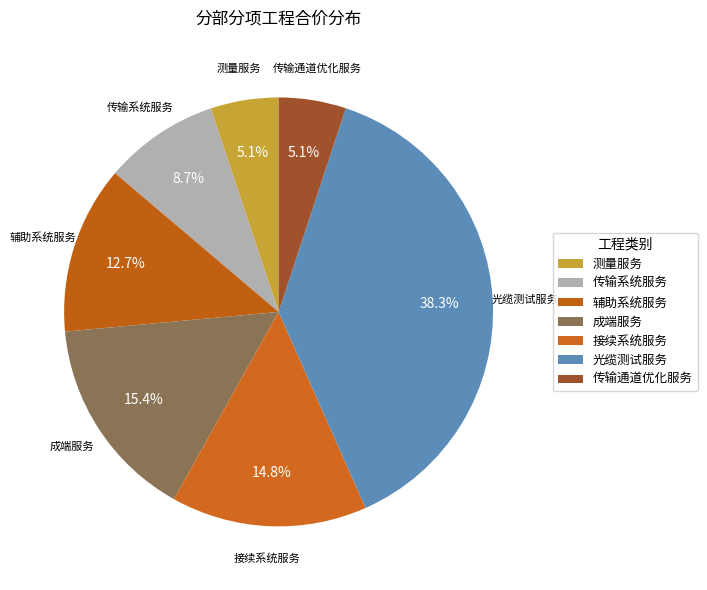

Is there a majority slice in this chart?

No